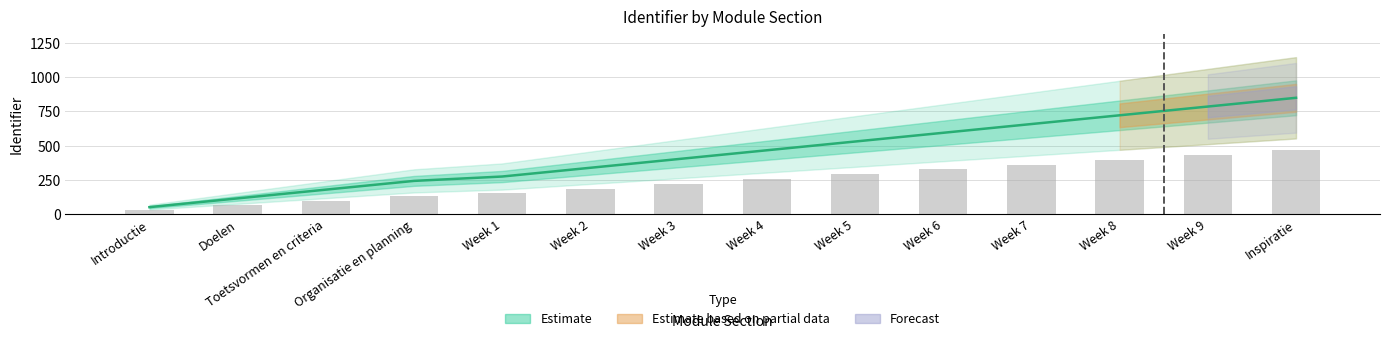

What is the label of the 14th bar from the left?

Inspiratie